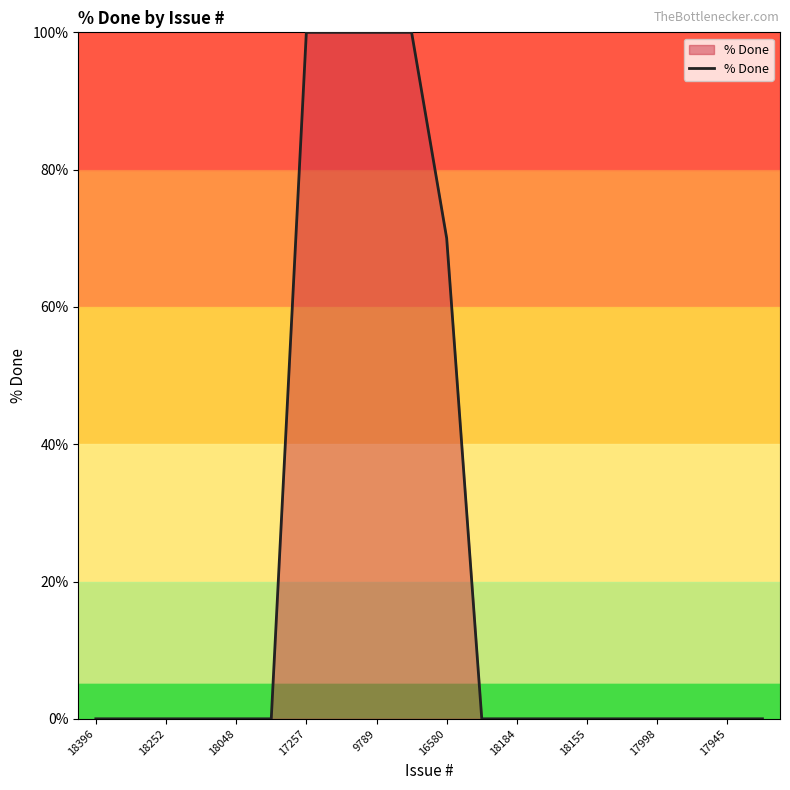

What is the maximum value shown in the chart?

100